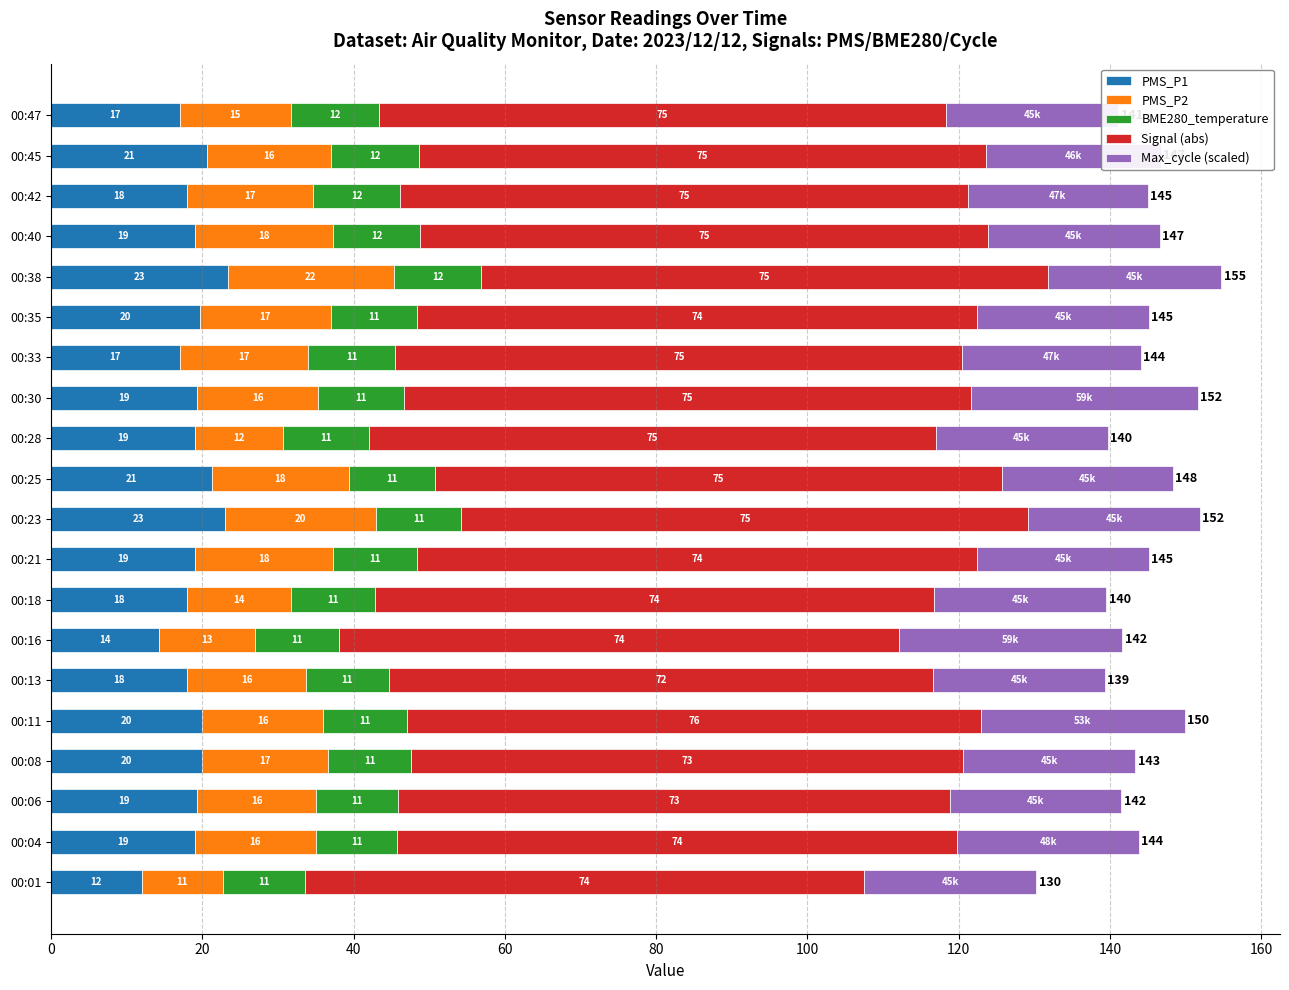

What is the average value of the PMS_P1 series?

18.8